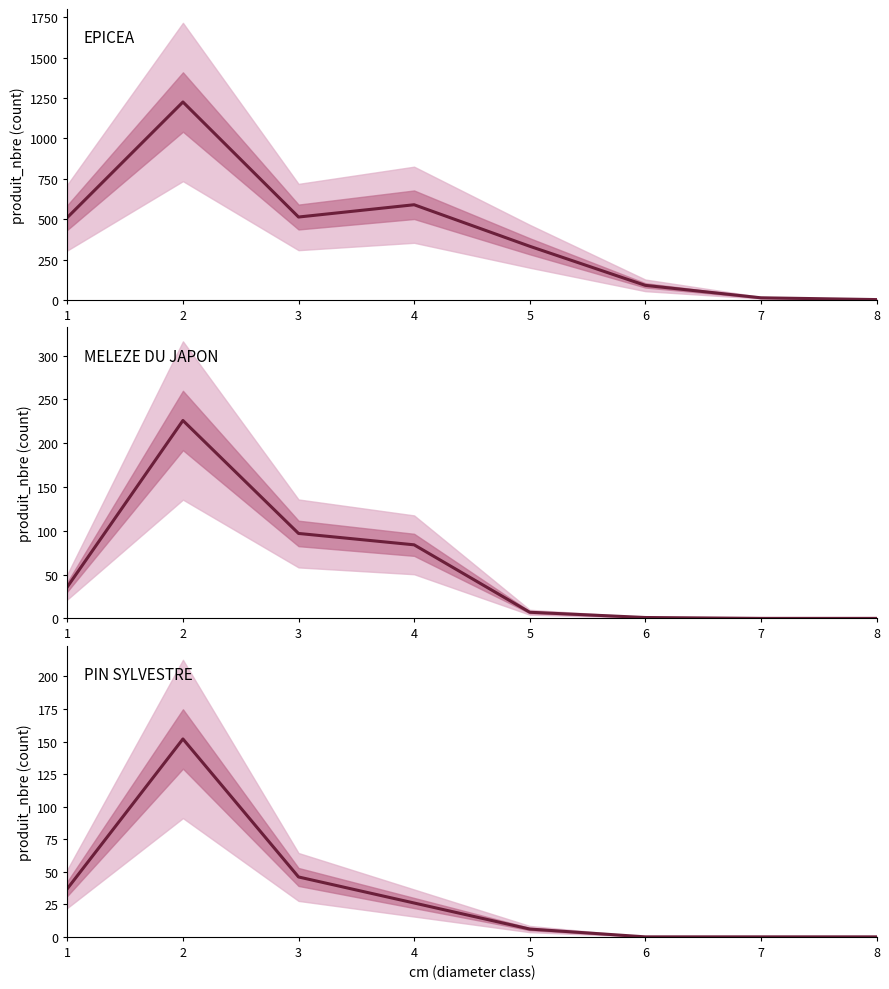

What is the difference between the EPICEA values at 4 and 1?

79